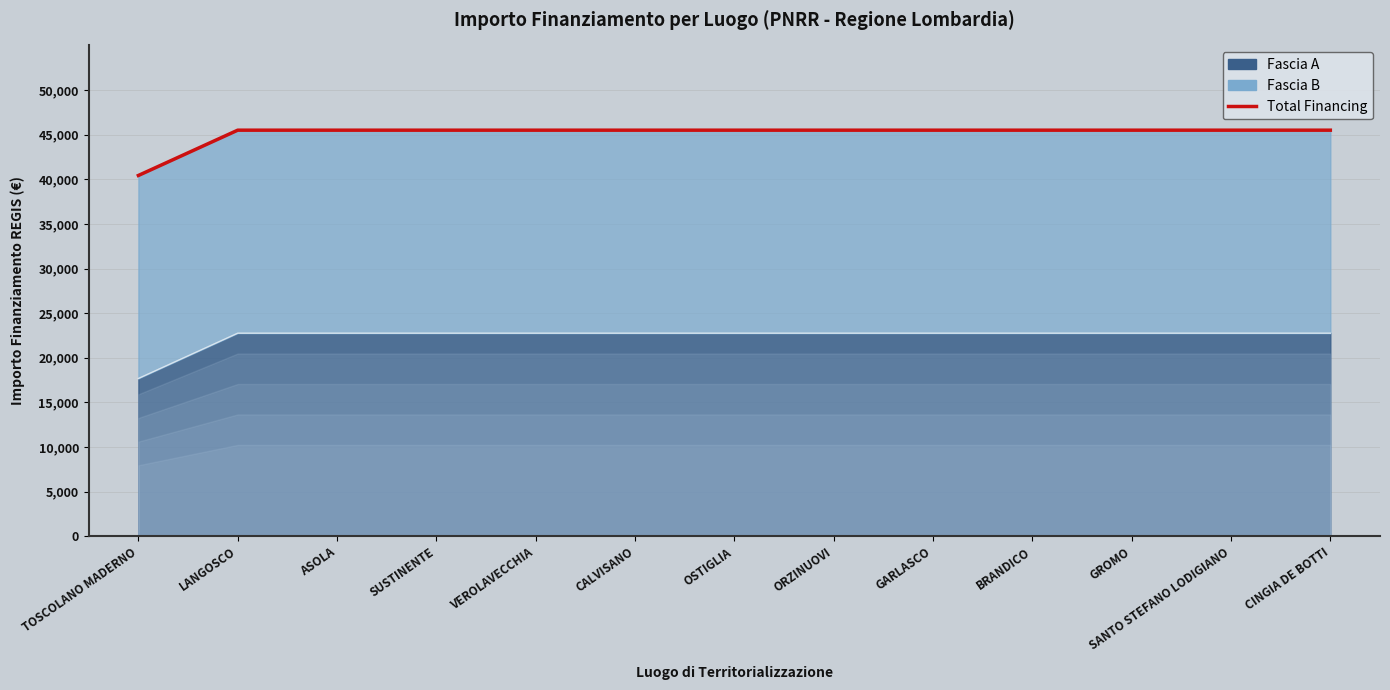

What is the value of the 1st point from the left?

40424.8